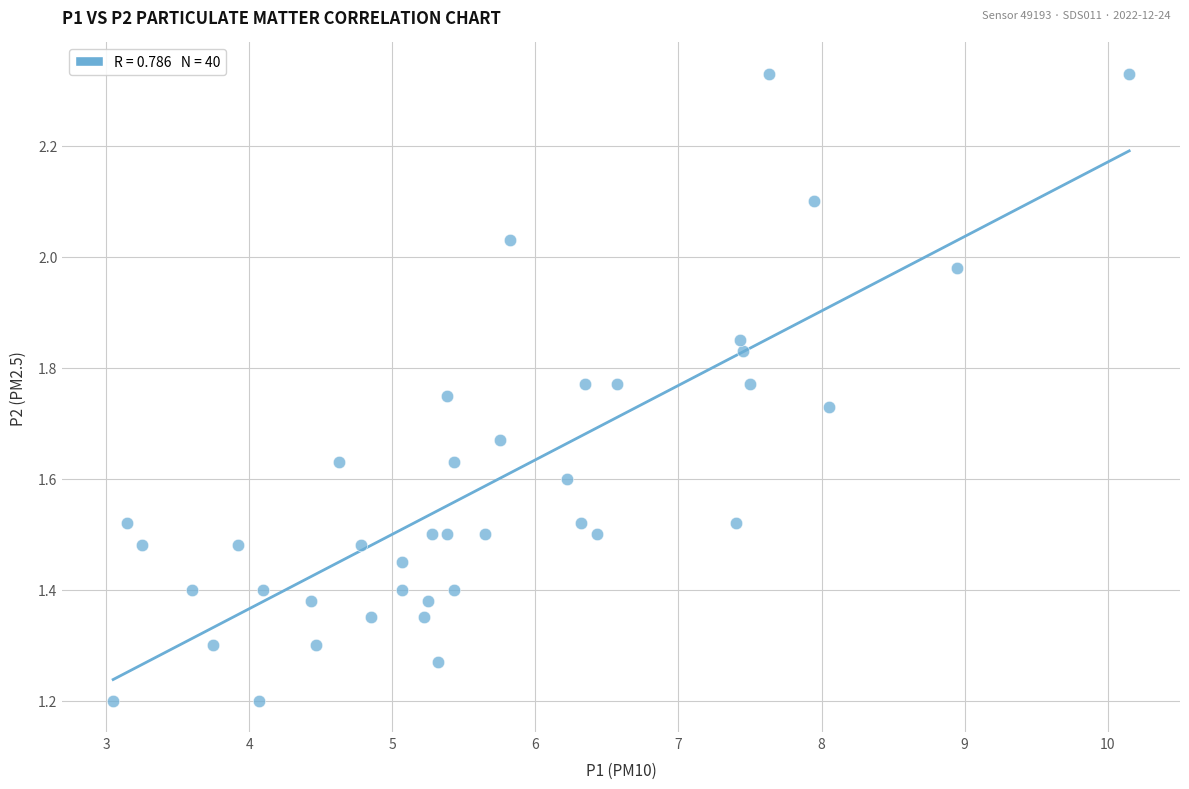

What is the range of X values (max minus min)?

7.1